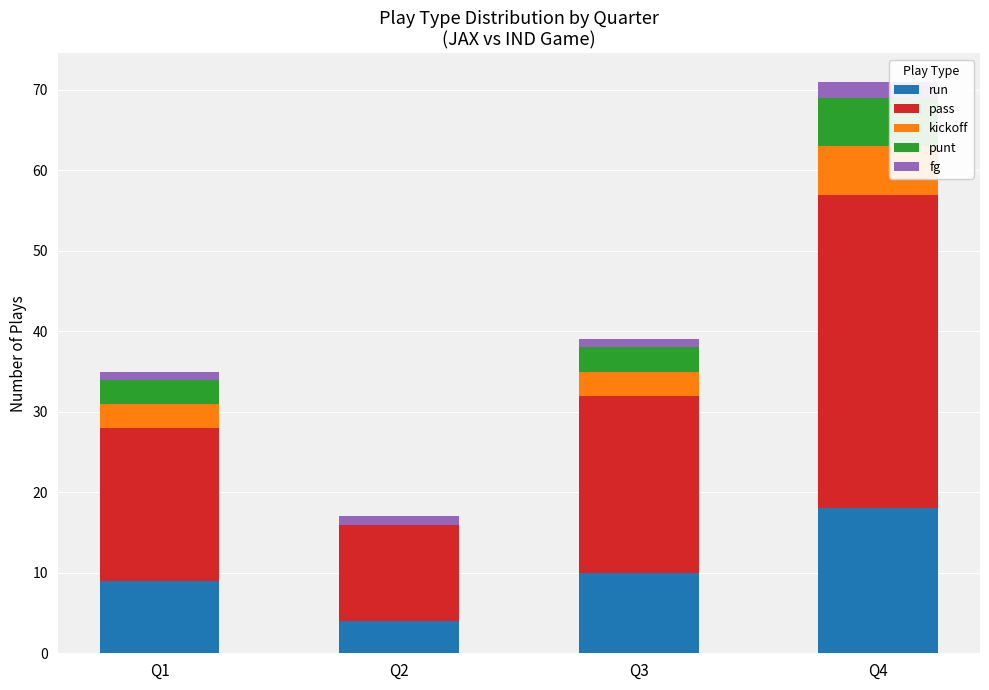

At which category is the sum across all series the highest?

Q4